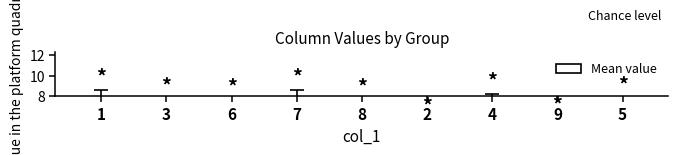

Rank the categories by value from lowest to highest.

2, 9, 3, 4, 6, 8, 5, 1, 7